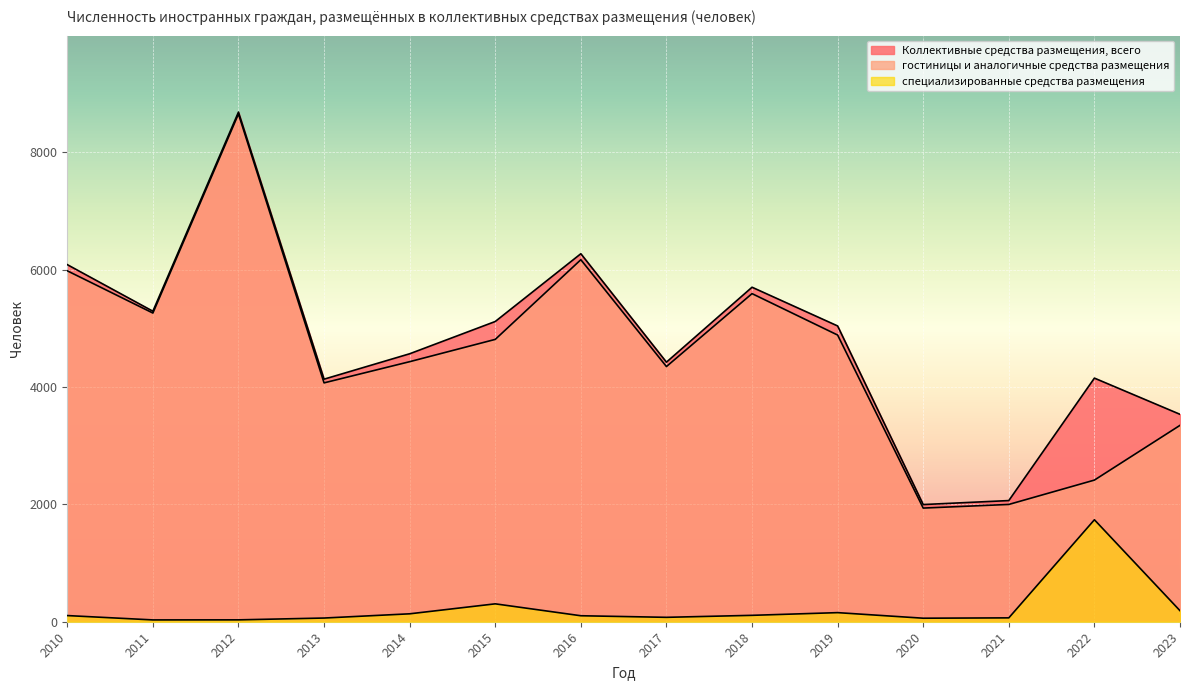

What is the approximate value of специализированные средства размещения at 2020, to the nearest 10?

60